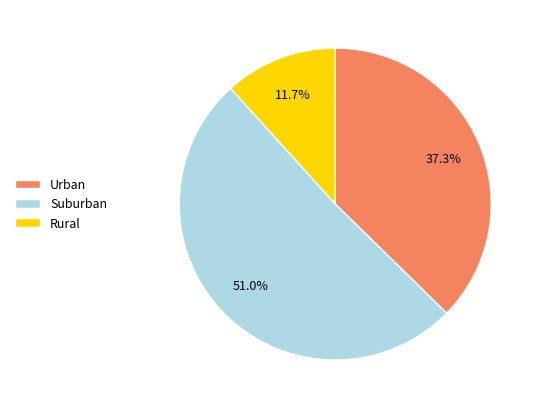

Which has a higher value, Urban or Suburban?

Suburban